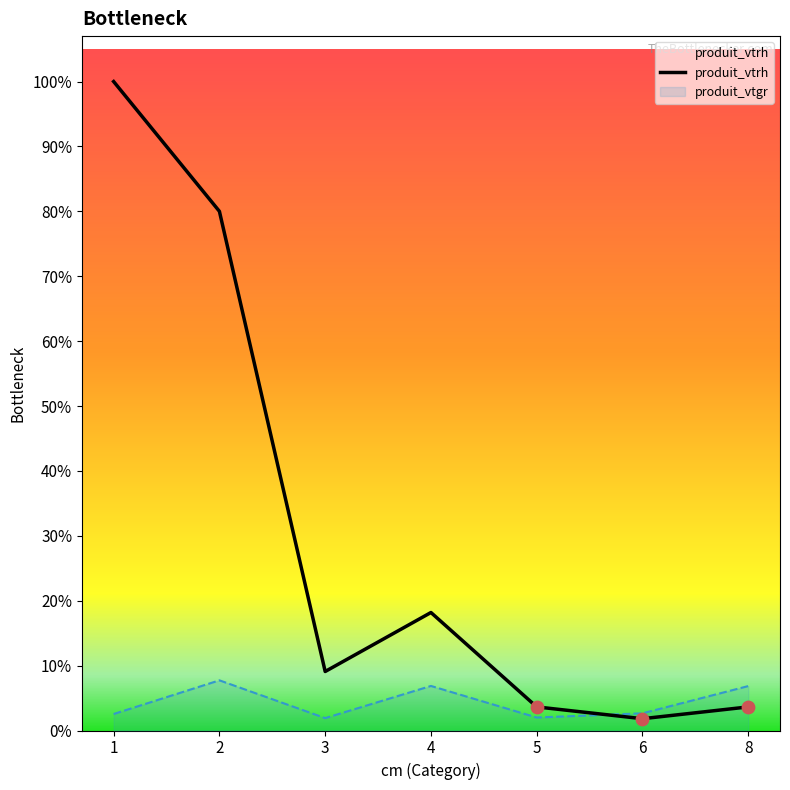

Approximately how many times larger is the value at 5 compared to 4?

0.2